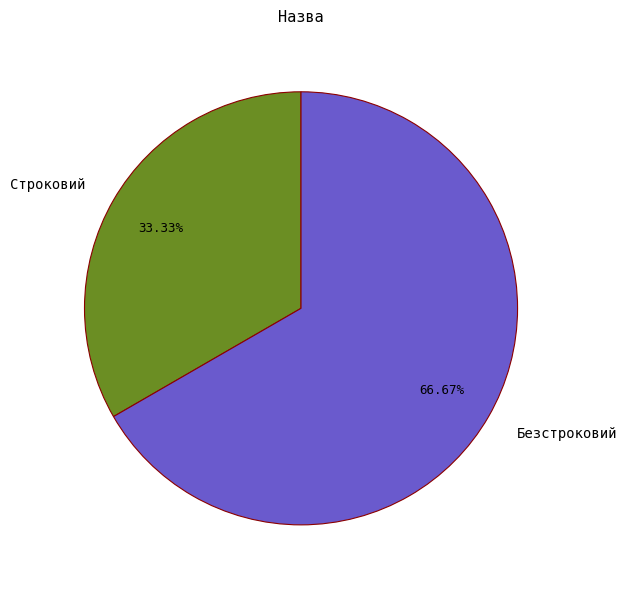

How many slices are in this pie chart?

2